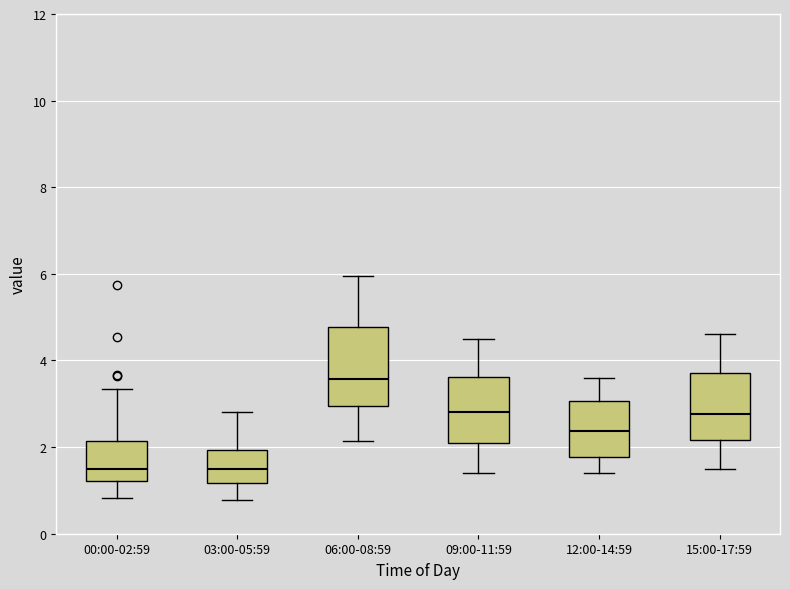

Reading left to right, read every box against the y-axis: the position of its median line, the range the box covers, and the ends of its whiskers. The values are not printed on the chart, so give them approximately, as read against the axis.

00:00-02:59: median 1.6, box 1.2 to 2.2, whiskers 0.8 to 3.4
03:00-05:59: median 1.4, box 1.2 to 2.0, whiskers 0.8 to 2.8
06:00-08:59: median 3.6, box 3.0 to 4.8, whiskers 2.2 to 6.0
09:00-11:59: median 2.8, box 2.2 to 3.6, whiskers 1.4 to 4.6
12:00-14:59: median 2.4, box 1.8 to 3.0, whiskers 1.4 to 3.6
15:00-17:59: median 2.8, box 2.2 to 3.8, whiskers 1.6 to 4.6